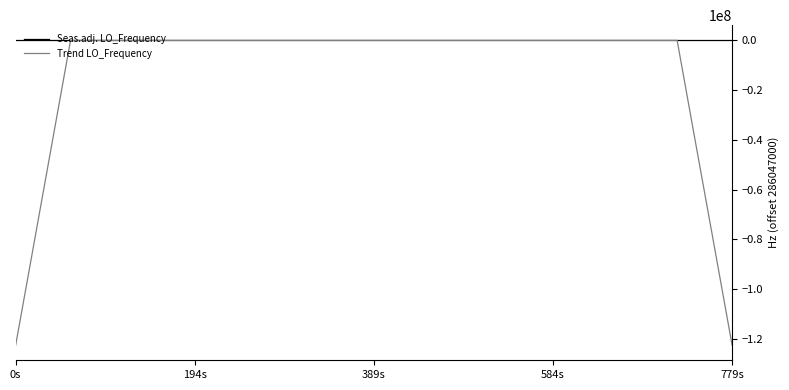

What is the minimum value shown in the chart?

-122591572.2